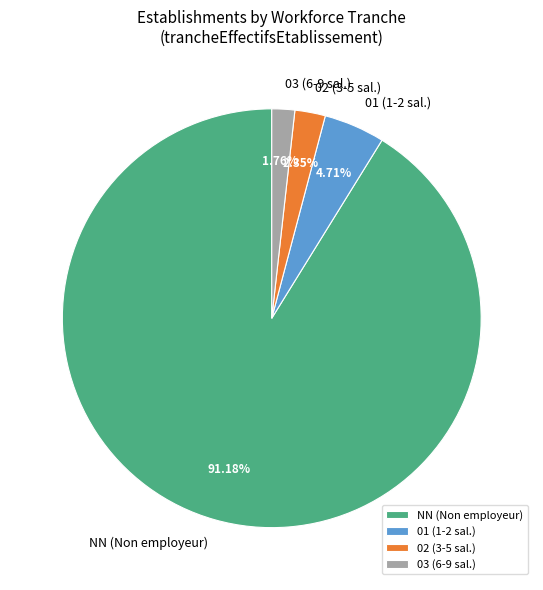

How many slices are in this pie chart?

4